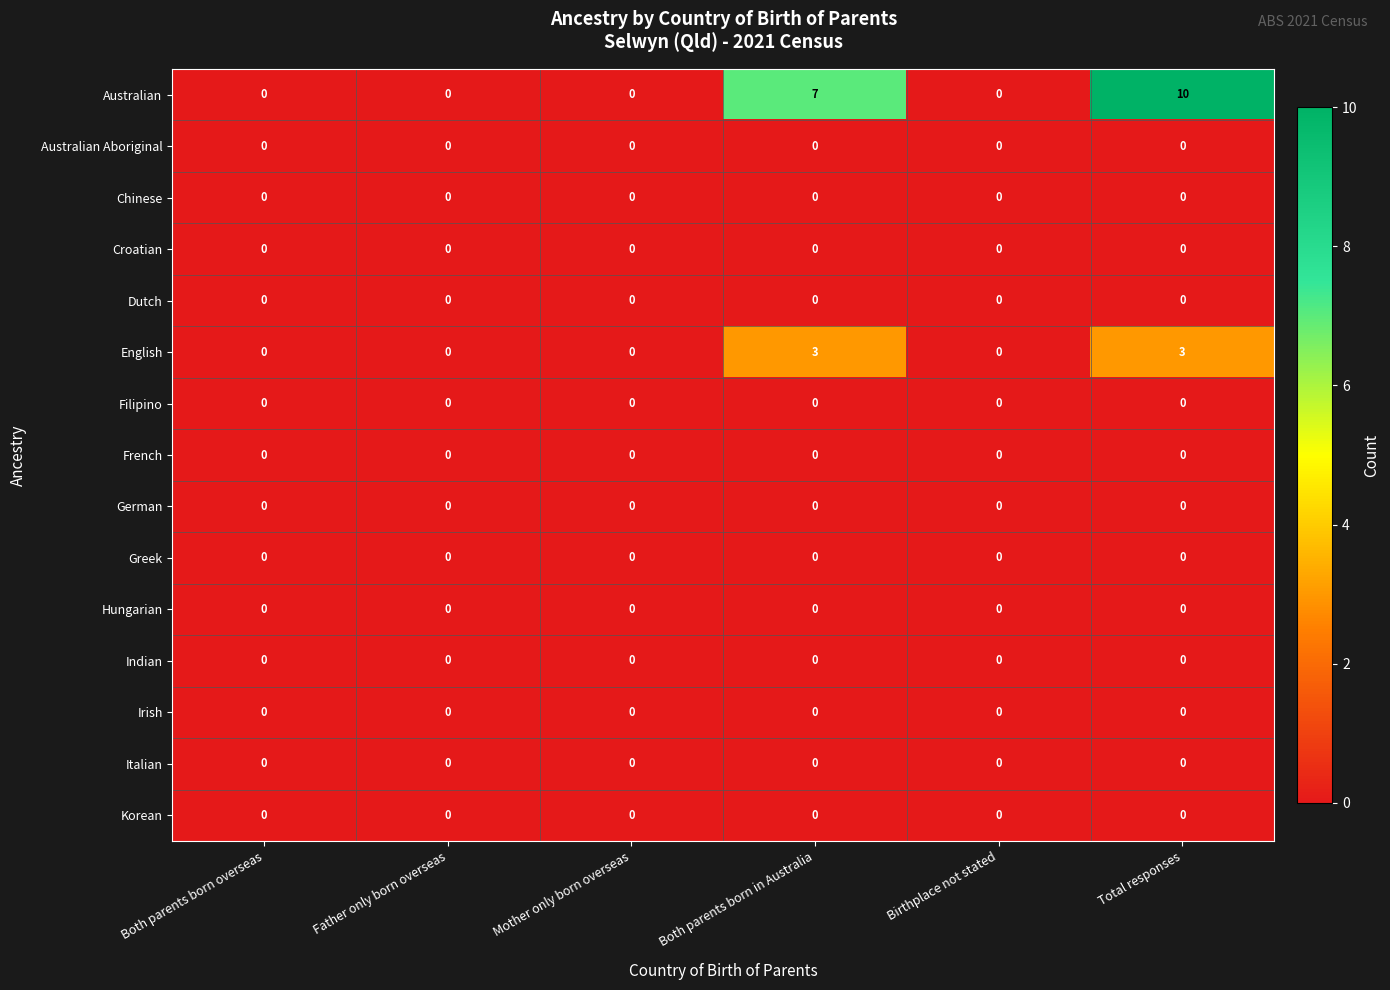

The value of Greek at Total responses is 0. True or false?

True